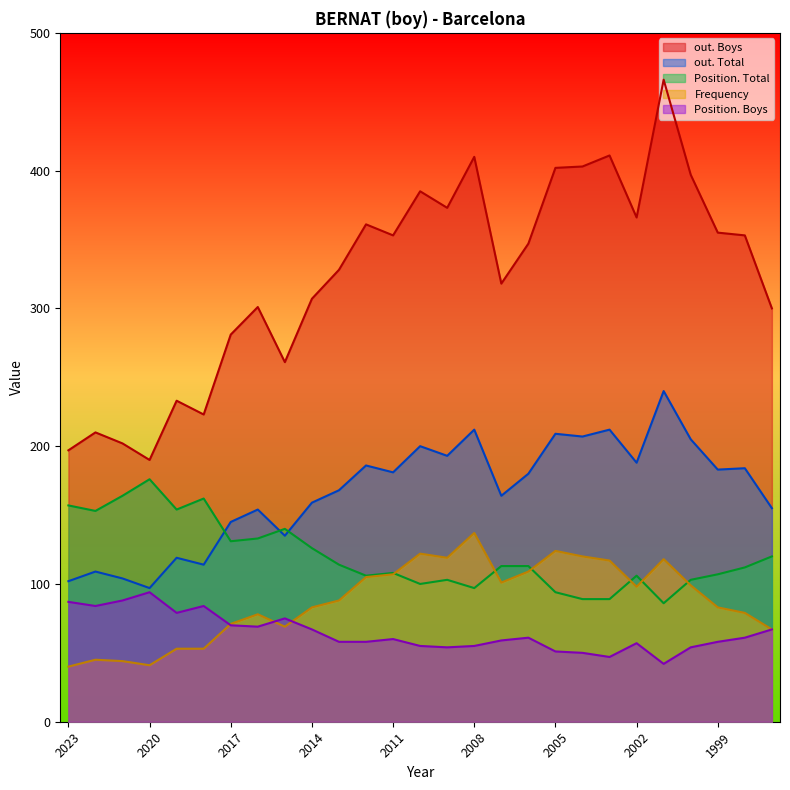

What are all the series names shown in the legend?

out. Boys, out. Total, Position. Total, Frequency, Position. Boys